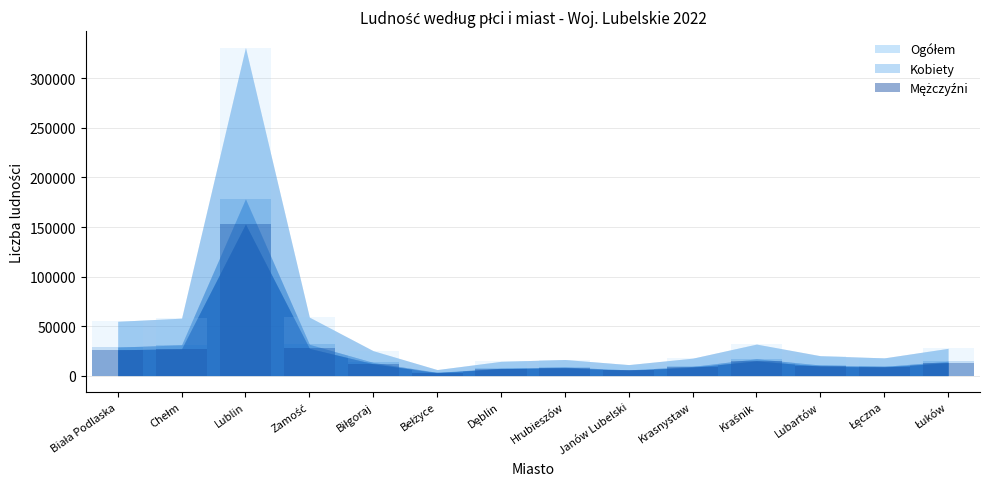

At Kraśnik, list the series in order from largest to smallest.

Ogółem, Kobiety, Mężczyźni